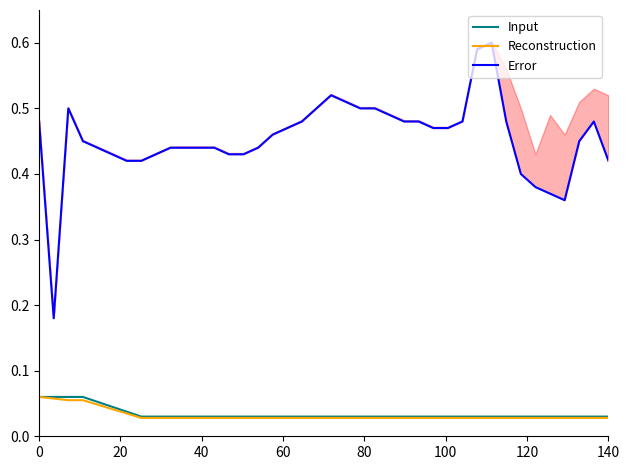

Rank the series by their maximum value, from lowest to highest.

Input, Reconstruction, Error